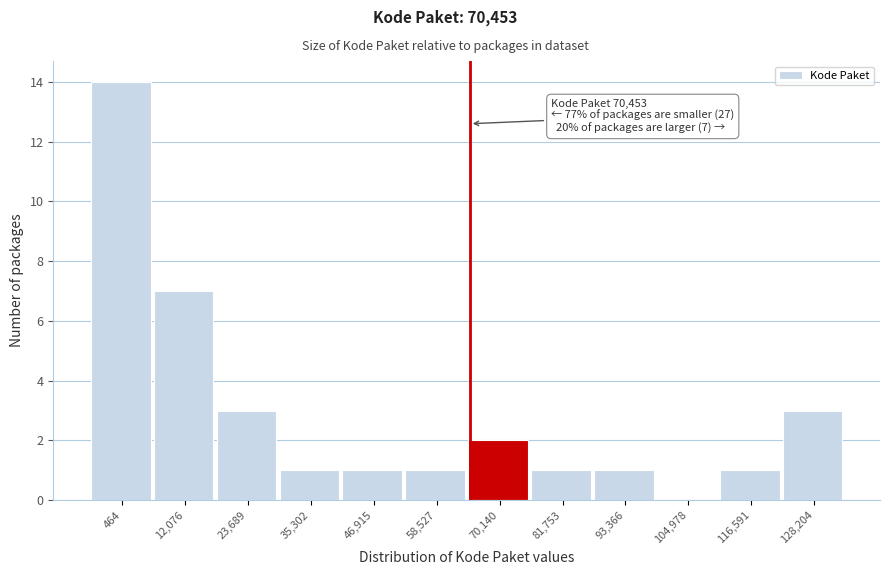

Reading left to right, transcribe all the data shown in this chart.

464=14	12,076=7	23,689=3	35,302=1	46,915=1	58,527=1	70,140=2	81,753=1	93,366=1	104,978=0	116,591=1	128,204=3